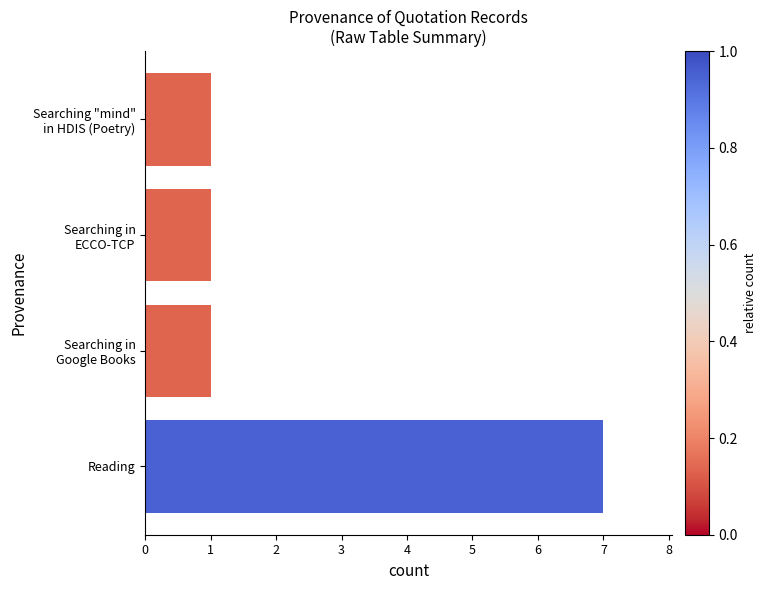

Count the number of categories in the chart.

4